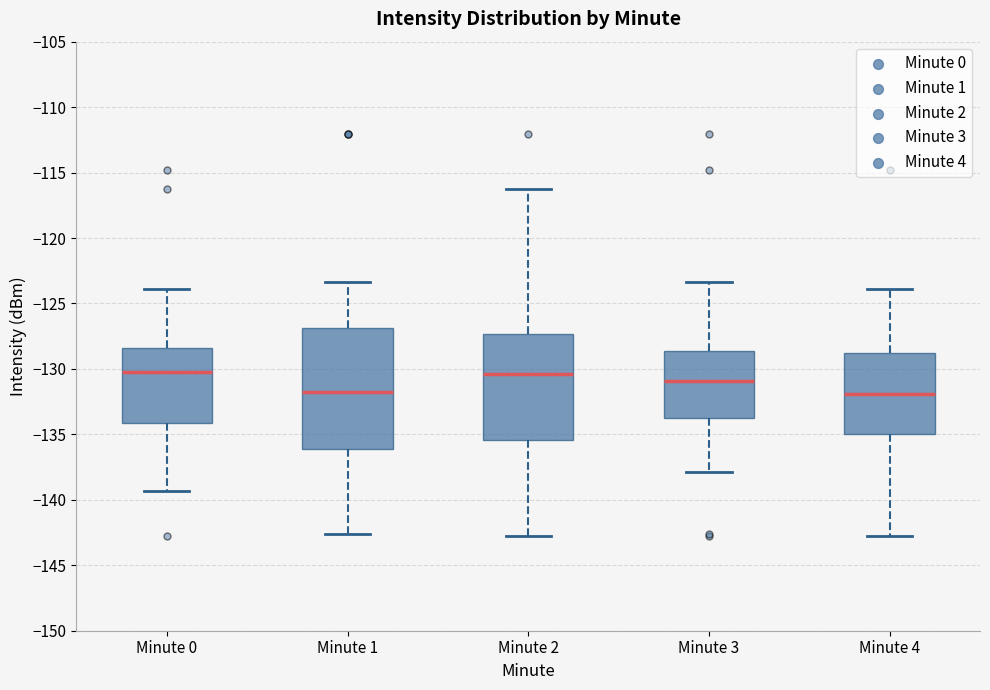

Reading left to right, transcribe this box plot: for each box, give where its median line is, the range the box spans, and where its two whiskers end, as read against the y-axis. The values are not printed on the chart, so give them approximately, as read against the axis.

Minute 0: median -130.5, box -134.0 to -128.5, whiskers -139.5 to -124.0
Minute 1: median -132.0, box -136.0 to -127.0, whiskers -142.5 to -123.5
Minute 2: median -130.5, box -135.5 to -127.5, whiskers -143.0 to -116.5
Minute 3: median -131.0, box -133.5 to -128.5, whiskers -138.0 to -123.5
Minute 4: median -132.0, box -135.0 to -129.0, whiskers -143.0 to -124.0